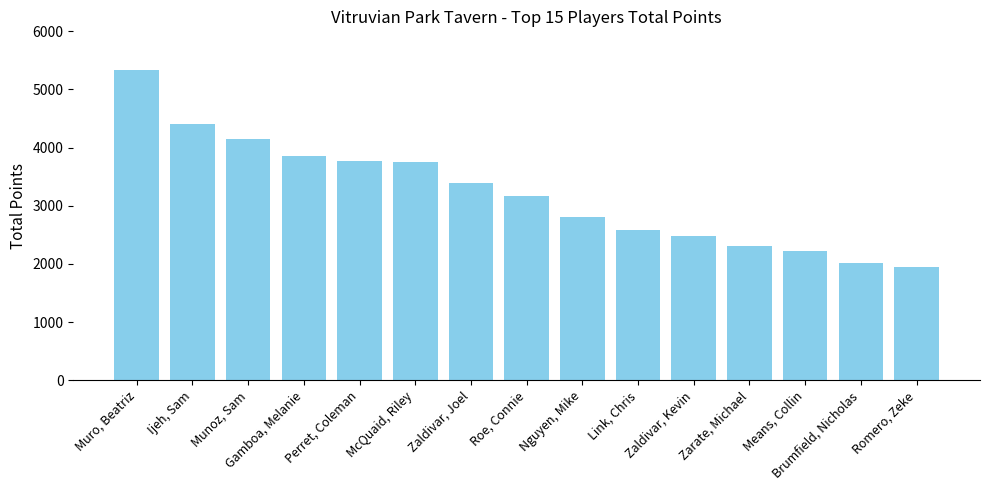

What is the approximate value at Zarate, Michael, to the nearest 100?

2300